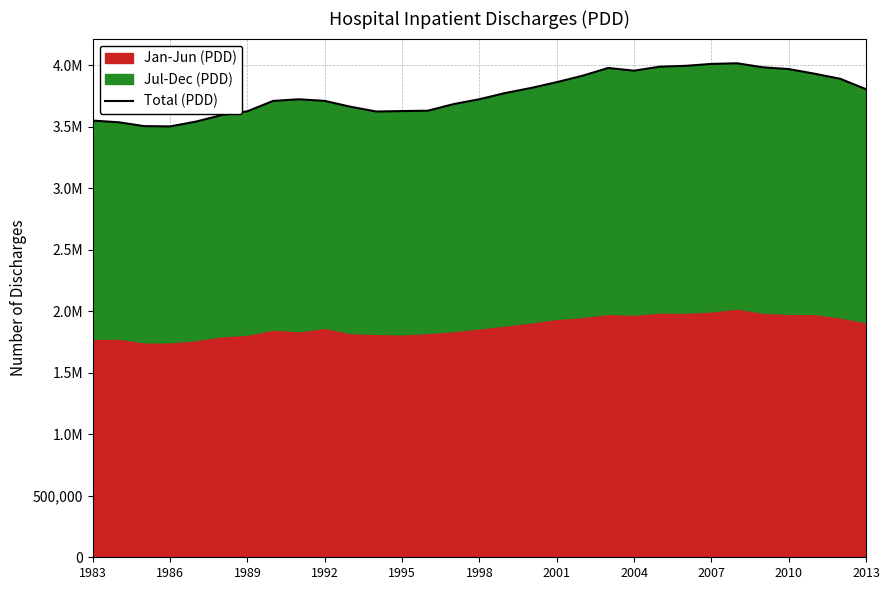

What position from the left is 1998?

6